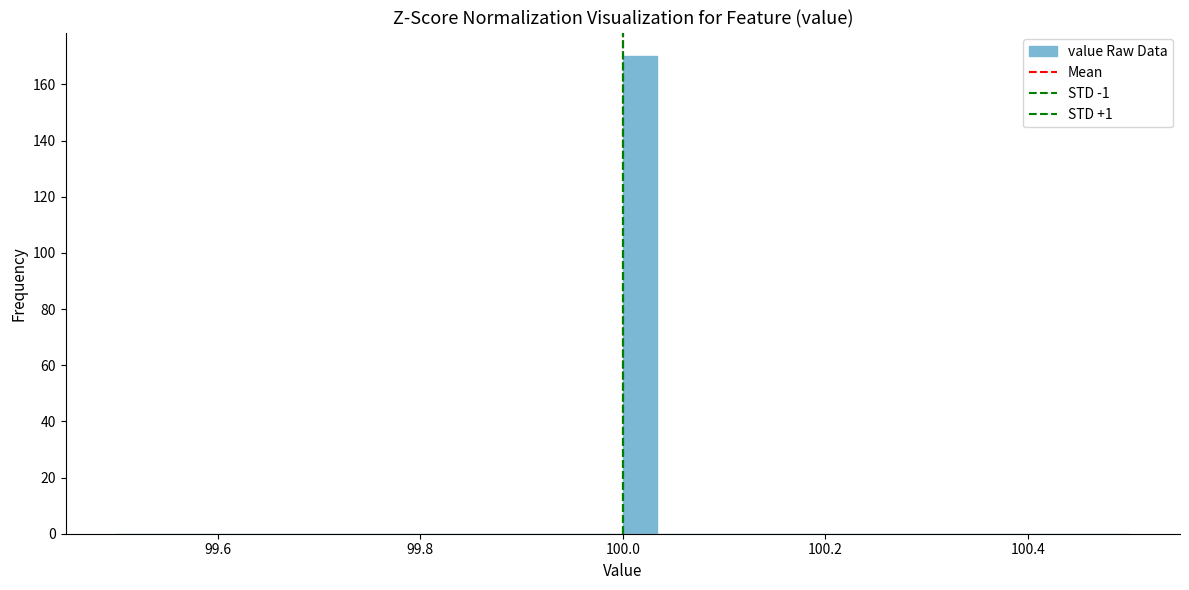

Around what value on the x-axis is the tallest bar? Give the approximate position of its centre, as read against the axis.

100.02